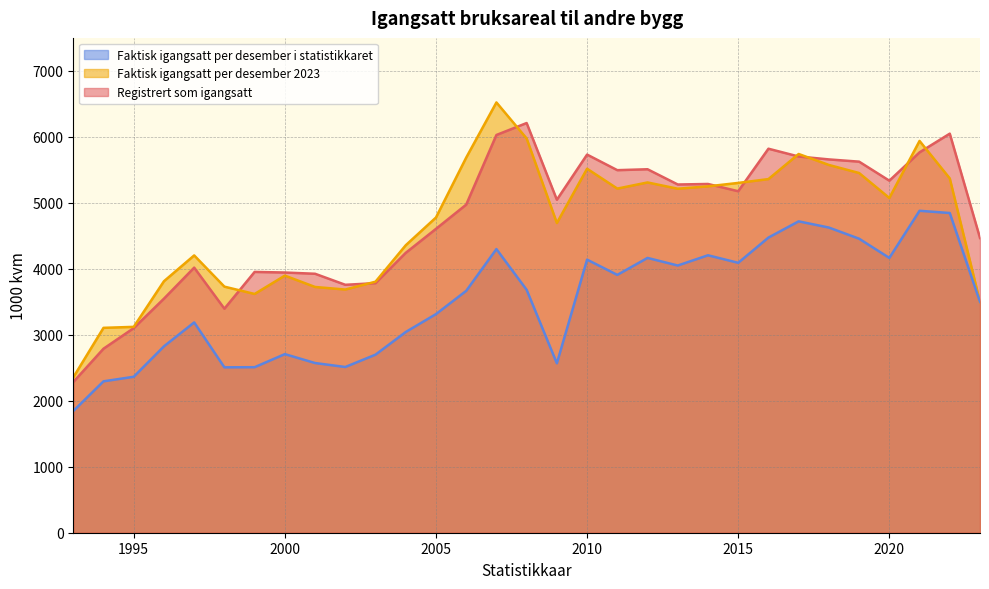

Between 1994 and 2017, which series saw the biggest shift?

Registrert som igangsatt